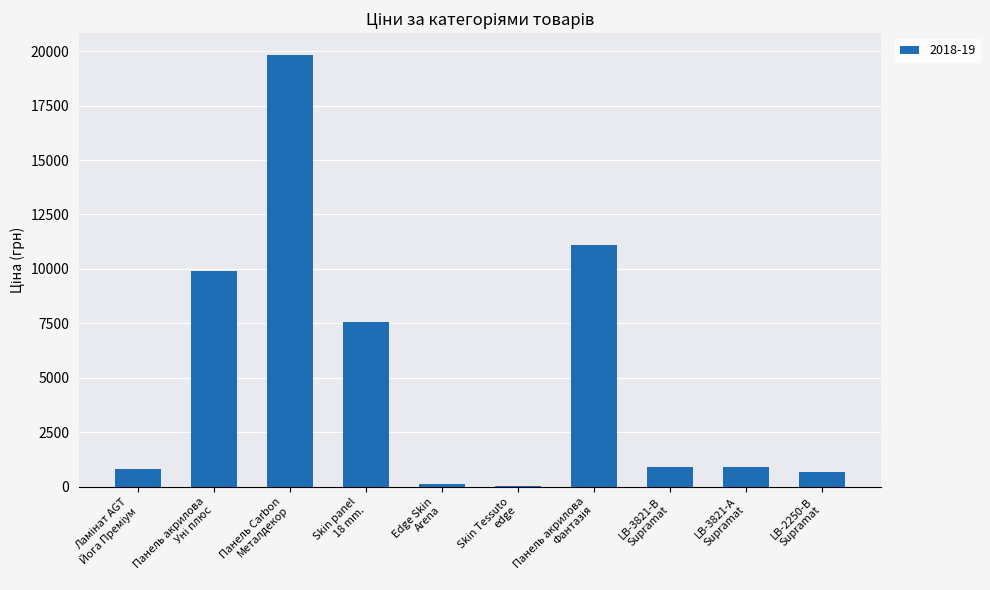

What is the sum of all values?

51915.1